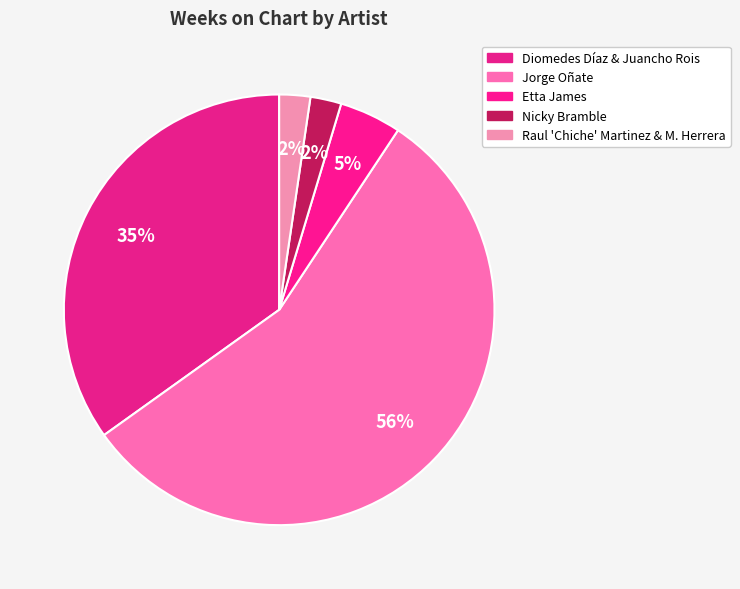

How many slices are in this pie chart?

5